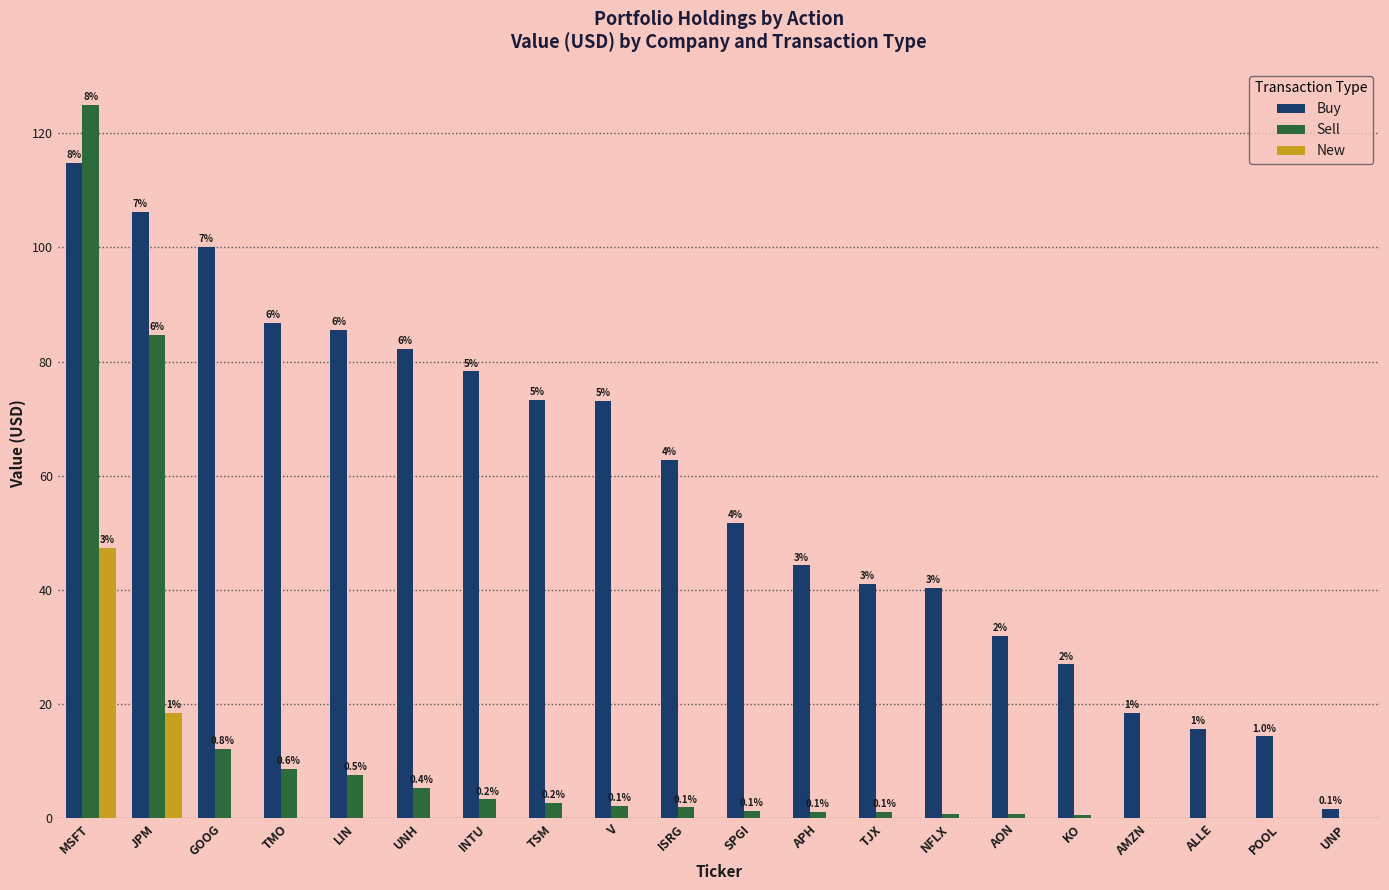

What position from the left is V?

9